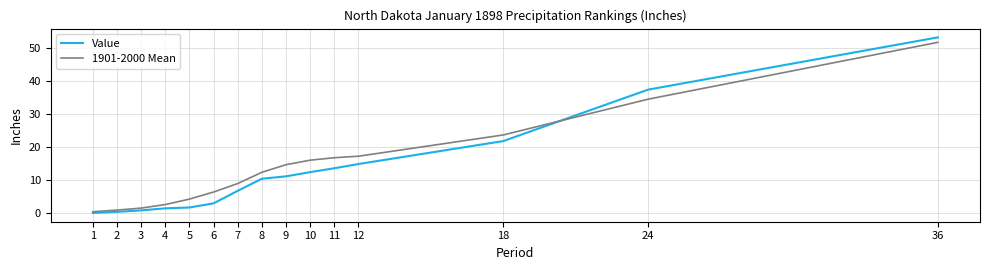

The Value series shows 12.1 at 24. True or false?

False